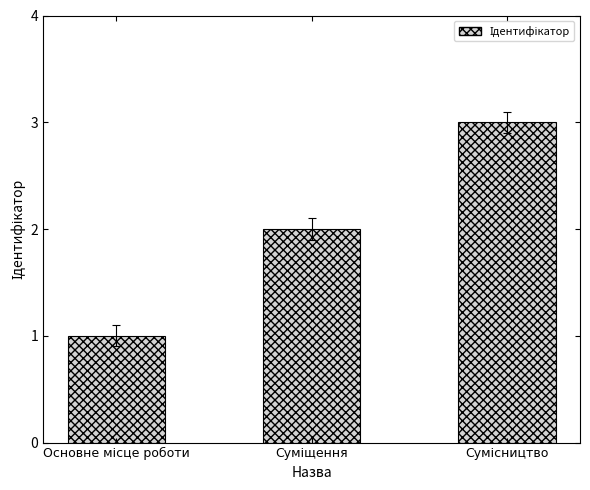

What is the maximum value shown in the chart?

3